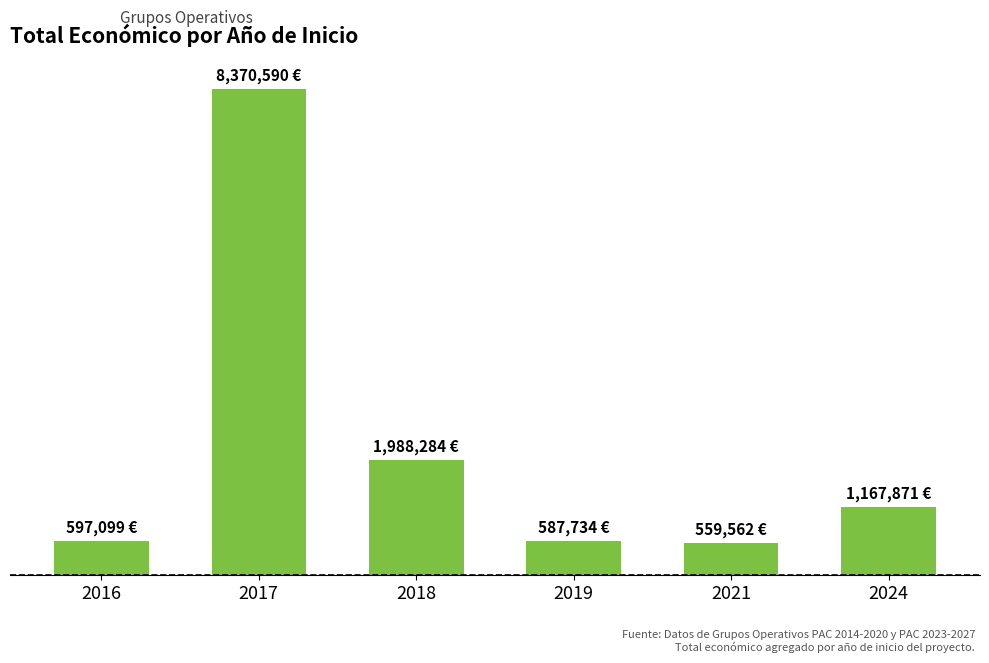

Reading right to left, extract all data points from this chart.

1167871	559562	587734	1988284	8370590	597099